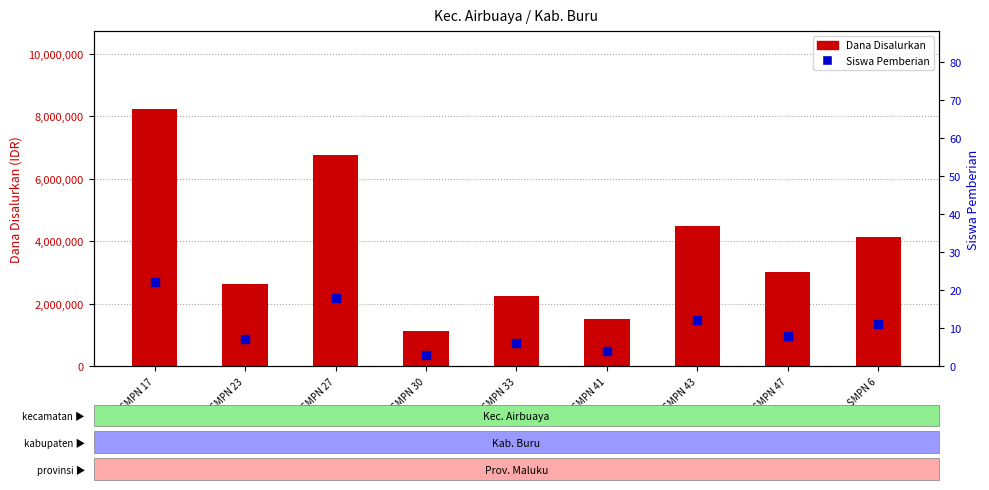

Which series has the widest spread of Y values?

Dana Disalurkan